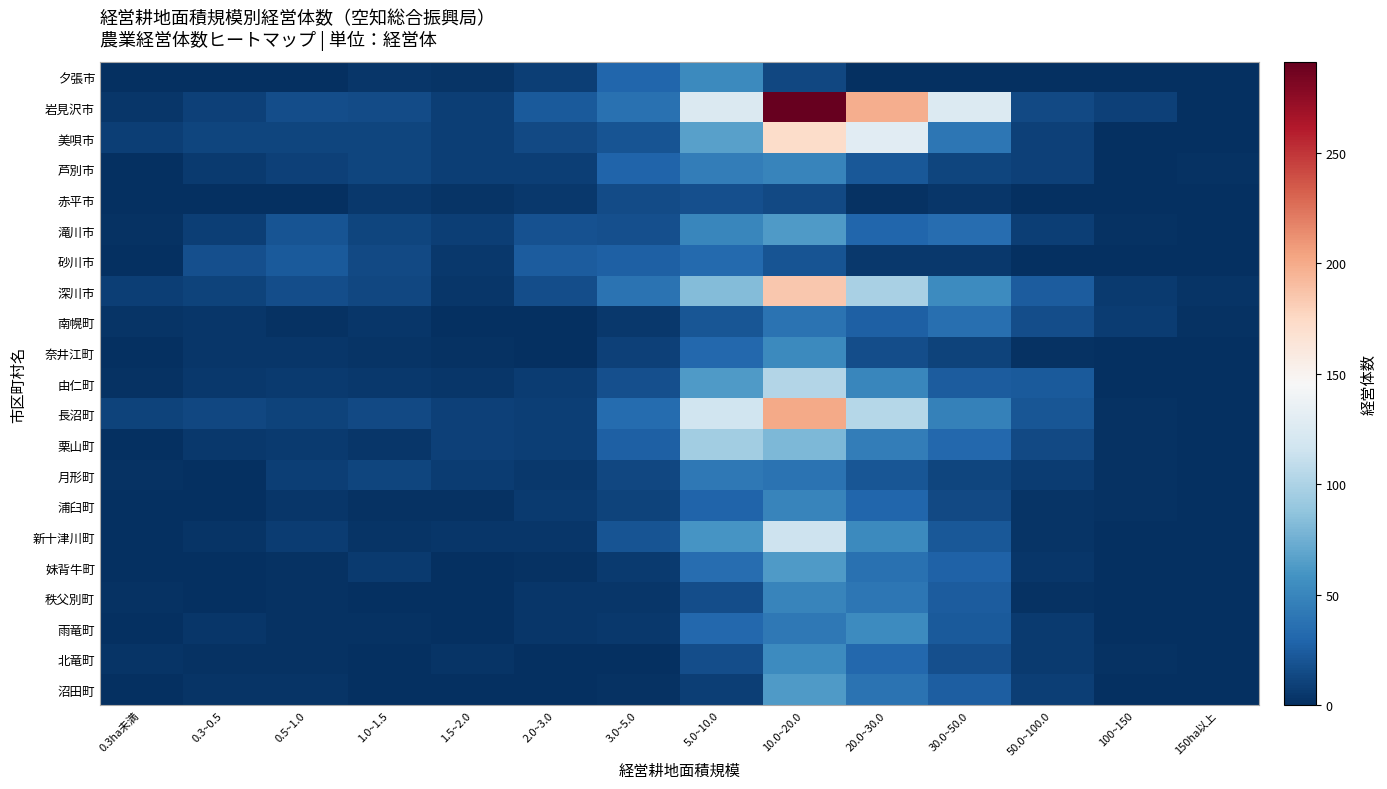

Reading left to right, what are all the values shown in this chart?

夕張市: 0.3ha未満=1	0.3~0.5=1	0.5~1.0=0	1.0~1.5=4	1.5~2.0=3	2.0~3.0=8	3.0~5.0=30	5.0~10.0=53	10.0~20.0=13	20.0~30.0=0	30.0~50.0=0	50.0~100.0=0	100~150=1	150ha以上=0
岩見沢市: 0.3ha未満=4	0.3~0.5=10	0.5~1.0=16	1.0~1.5=15	1.5~2.0=9	2.0~3.0=23	3.0~5.0=37	5.0~10.0=124	10.0~20.0=291	20.0~30.0=198	30.0~50.0=126	50.0~100.0=14	100~150=10	150ha以上=0
美唄市: 0.3ha未満=8	0.3~0.5=12	0.5~1.0=12	1.0~1.5=12	1.5~2.0=8	2.0~3.0=14	3.0~5.0=20	5.0~10.0=67	10.0~20.0=172	20.0~30.0=129	30.0~50.0=40	50.0~100.0=10	100~150=0	150ha以上=0
芦別市: 0.3ha未満=1	0.3~0.5=6	0.5~1.0=10	1.0~1.5=12	1.5~2.0=8	2.0~3.0=8	3.0~5.0=29	5.0~10.0=45	10.0~20.0=49	20.0~30.0=22	30.0~50.0=12	50.0~100.0=10	100~150=1	150ha以上=2
赤平市: 0.3ha未満=1	0.3~0.5=1	0.5~1.0=1	1.0~1.5=5	1.5~2.0=3	2.0~3.0=5	3.0~5.0=15	5.0~10.0=18	10.0~20.0=14	20.0~30.0=2	30.0~50.0=4	50.0~100.0=1	100~150=1	150ha以上=0
滝川市: 0.3ha未満=2	0.3~0.5=9	0.5~1.0=20	1.0~1.5=12	1.5~2.0=9	2.0~3.0=19	3.0~5.0=18	5.0~10.0=51	10.0~20.0=63	20.0~30.0=30	30.0~50.0=35	50.0~100.0=9	100~150=2	150ha以上=0
砂川市: 0.3ha未満=1	0.3~0.5=18	0.5~1.0=23	1.0~1.5=14	1.5~2.0=5	2.0~3.0=24	3.0~5.0=27	5.0~10.0=32	10.0~20.0=20	20.0~30.0=5	30.0~50.0=5	50.0~100.0=1	100~150=0	150ha以上=0
深川市: 0.3ha未満=8	0.3~0.5=11	0.5~1.0=17	1.0~1.5=13	1.5~2.0=4	2.0~3.0=17	3.0~5.0=38	5.0~10.0=82	10.0~20.0=185	20.0~30.0=98	30.0~50.0=54	50.0~100.0=25	100~150=6	150ha以上=3
南幌町: 0.3ha未満=3	0.3~0.5=4	0.5~1.0=2	1.0~1.5=4	1.5~2.0=1	2.0~3.0=0	3.0~5.0=5	5.0~10.0=21	10.0~20.0=38	20.0~30.0=27	30.0~50.0=36	50.0~100.0=17	100~150=7	150ha以上=2
奈井江町: 0.3ha未満=0	0.3~0.5=4	0.5~1.0=4	1.0~1.5=3	1.5~2.0=2	2.0~3.0=1	3.0~5.0=10	5.0~10.0=31	10.0~20.0=53	20.0~30.0=17	30.0~50.0=11	50.0~100.0=2	100~150=0	150ha以上=0
由仁町: 0.3ha未満=2	0.3~0.5=5	0.5~1.0=6	1.0~1.5=5	1.5~2.0=4	2.0~3.0=7	3.0~5.0=18	5.0~10.0=63	10.0~20.0=103	20.0~30.0=51	30.0~50.0=25	50.0~100.0=23	100~150=1	150ha以上=0
長沼町: 0.3ha未満=11	0.3~0.5=13	0.5~1.0=11	1.0~1.5=14	1.5~2.0=10	2.0~3.0=8	3.0~5.0=34	5.0~10.0=116	10.0~20.0=201	20.0~30.0=104	30.0~50.0=47	50.0~100.0=21	100~150=2	150ha以上=0
栗山町: 0.3ha未満=1	0.3~0.5=5	0.5~1.0=6	1.0~1.5=4	1.5~2.0=10	2.0~3.0=8	3.0~5.0=27	5.0~10.0=95	10.0~20.0=80	20.0~30.0=45	30.0~50.0=31	50.0~100.0=14	100~150=2	150ha以上=1
月形町: 0.3ha未満=2	0.3~0.5=1	0.5~1.0=8	1.0~1.5=12	1.5~2.0=7	2.0~3.0=5	3.0~5.0=13	5.0~10.0=42	10.0~20.0=38	20.0~30.0=21	30.0~50.0=12	50.0~100.0=7	100~150=2	150ha以上=1
浦臼町: 0.3ha未満=1	0.3~0.5=0	0.5~1.0=4	1.0~1.5=2	1.5~2.0=2	2.0~3.0=6	3.0~5.0=11	5.0~10.0=29	10.0~20.0=50	20.0~30.0=30	30.0~50.0=14	50.0~100.0=3	100~150=2	150ha以上=1
新十津川町: 0.3ha未満=1	0.3~0.5=3	0.5~1.0=7	1.0~1.5=3	1.5~2.0=4	2.0~3.0=4	3.0~5.0=20	5.0~10.0=60	10.0~20.0=115	20.0~30.0=53	30.0~50.0=22	50.0~100.0=3	100~150=0	150ha以上=0
妹背牛町: 0.3ha未満=1	0.3~0.5=0	0.5~1.0=2	1.0~1.5=6	1.5~2.0=1	2.0~3.0=2	3.0~5.0=6	5.0~10.0=35	10.0~20.0=63	20.0~30.0=37	30.0~50.0=28	50.0~100.0=4	100~150=0	150ha以上=0
秩父別町: 0.3ha未満=2	0.3~0.5=1	0.5~1.0=2	1.0~1.5=1	1.5~2.0=1	2.0~3.0=4	3.0~5.0=4	5.0~10.0=16	10.0~20.0=49	20.0~30.0=40	30.0~50.0=24	50.0~100.0=2	100~150=1	150ha以上=0
雨竜町: 0.3ha未満=1	0.3~0.5=4	0.5~1.0=2	1.0~1.5=2	1.5~2.0=1	2.0~3.0=4	3.0~5.0=5	5.0~10.0=31	10.0~20.0=42	20.0~30.0=54	30.0~50.0=23	50.0~100.0=6	100~150=0	150ha以上=0
北竜町: 0.3ha未満=3	0.3~0.5=2	0.5~1.0=2	1.0~1.5=0	1.5~2.0=3	2.0~3.0=1	3.0~5.0=1	5.0~10.0=17	10.0~20.0=54	20.0~30.0=31	30.0~50.0=18	50.0~100.0=6	100~150=2	150ha以上=1
沼田町: 0.3ha未満=0	0.3~0.5=3	0.5~1.0=3	1.0~1.5=0	1.5~2.0=0	2.0~3.0=0	3.0~5.0=2	5.0~10.0=9	10.0~20.0=63	20.0~30.0=38	30.0~50.0=26	50.0~100.0=8	100~150=1	150ha以上=1